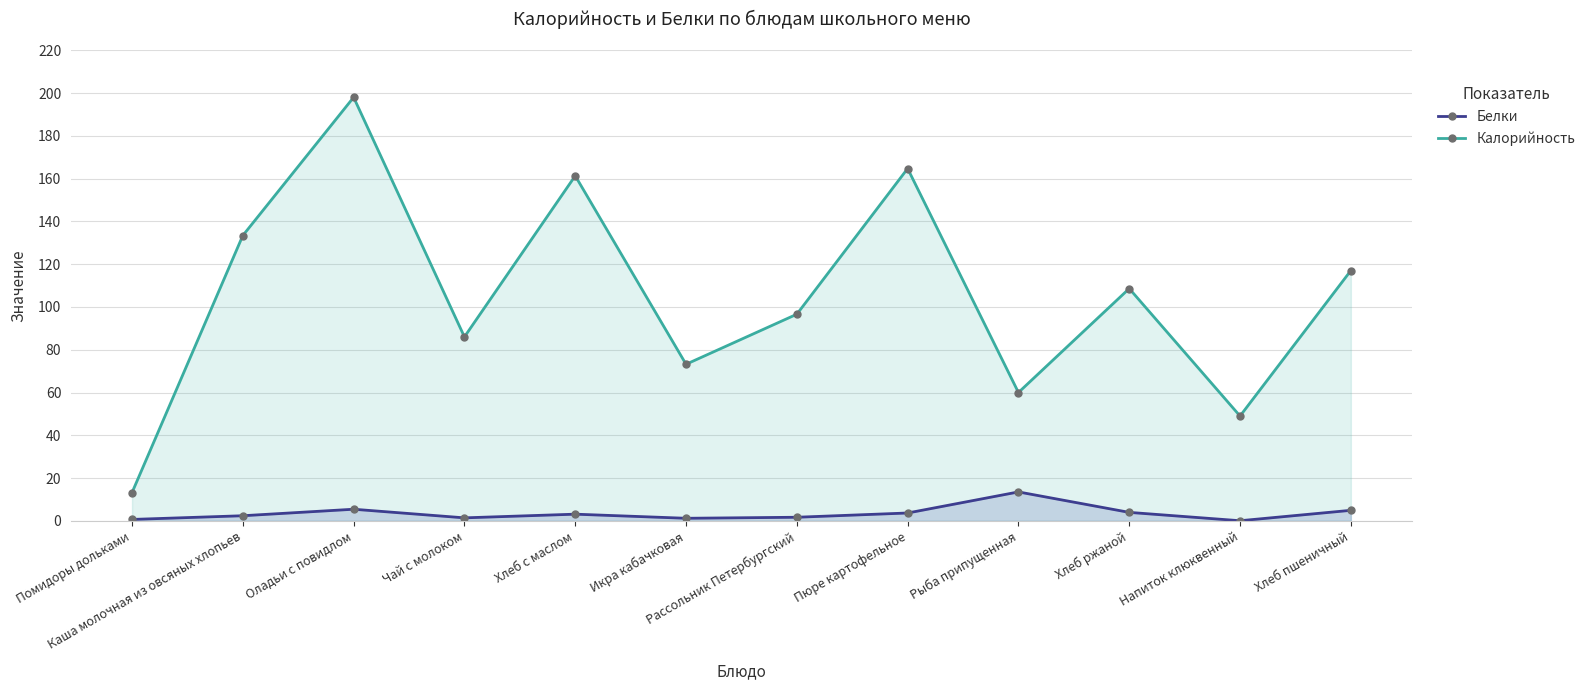

What is the average value of the Калорийность series?

105.1